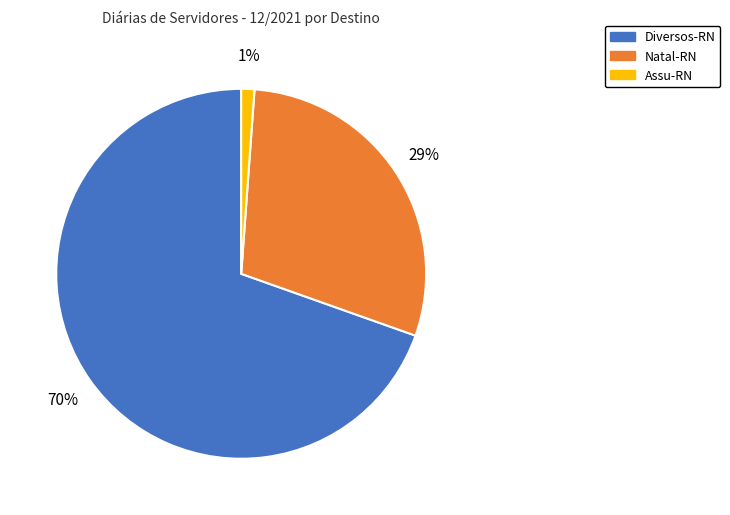

Do Natal-RN and Assu-RN together represent more than half of the pie?

No